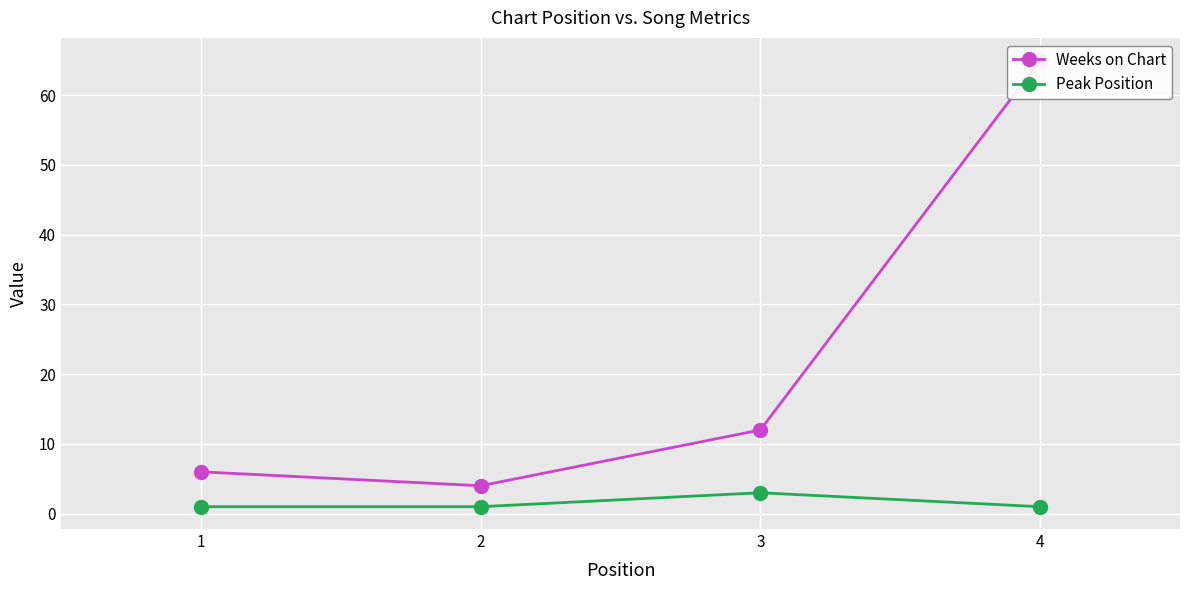

Read the Weeks on Chart value at 3.

12